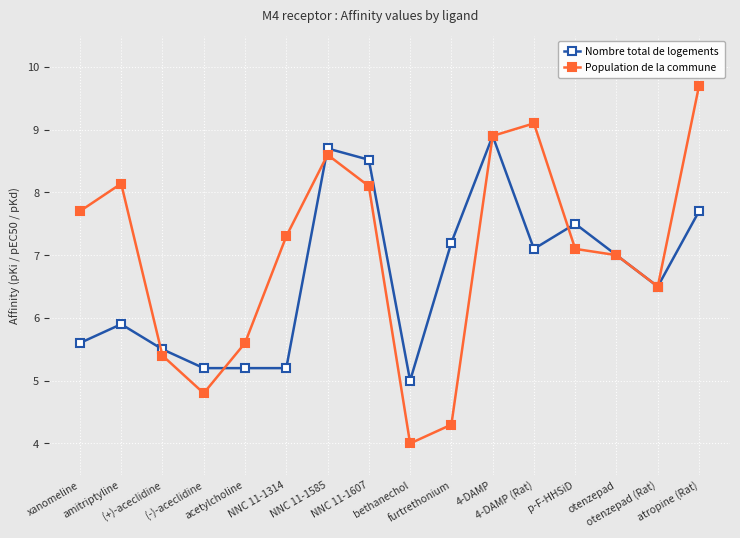

How many lines are shown in the chart?

2